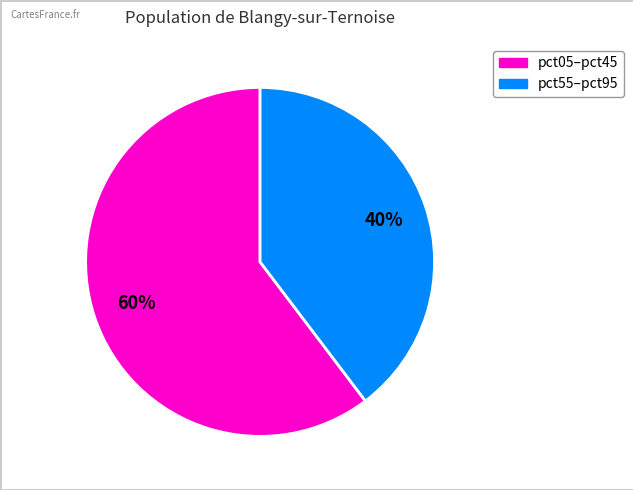

Count the number of slices in the pie.

2